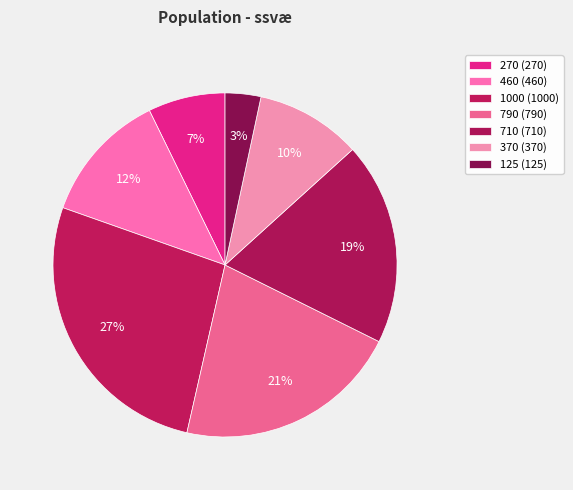

What percentage is the 460 slice, to the nearest percent?

12%